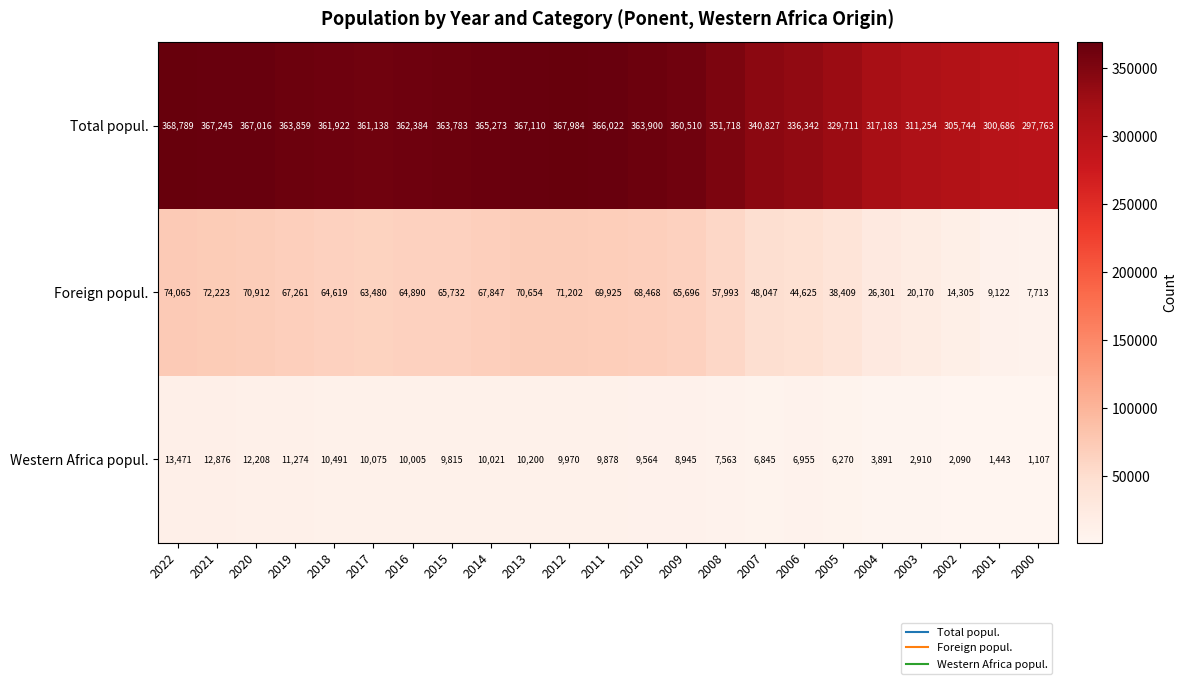

Which series has the widest spread of values?

Total popul.